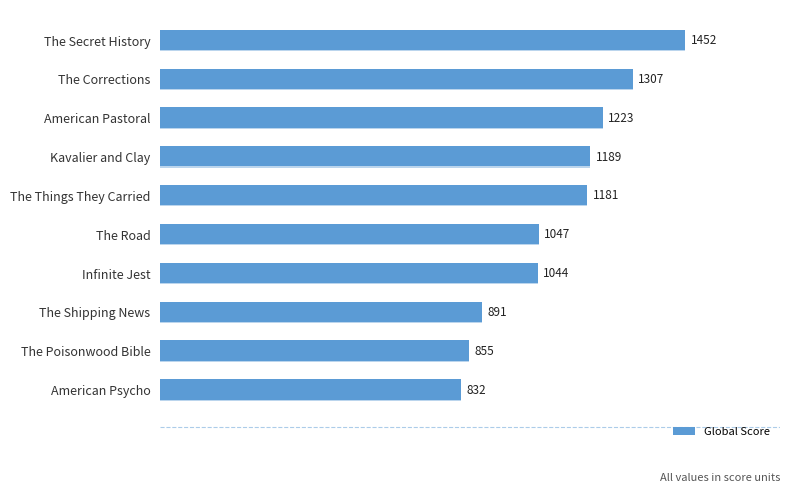

Rank the categories by value from highest to lowest.

The Secret History, The Corrections, American Pastoral, Kavalier and Clay, The Things They Carried, The Road, Infinite Jest, The Shipping News, The Poisonwood Bible, American Psycho